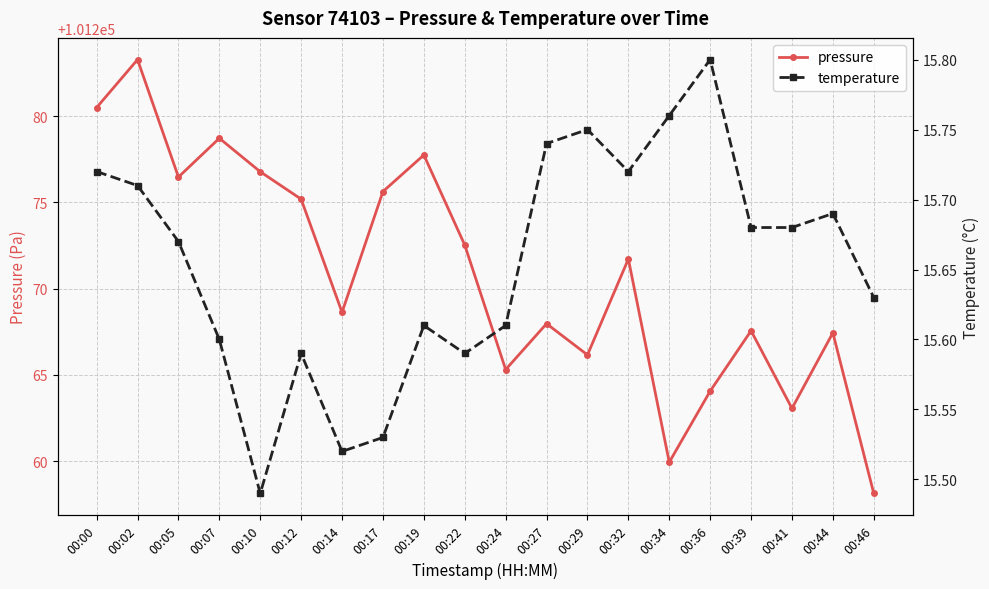

At which category does the chart reach its peak across all series?

00:02